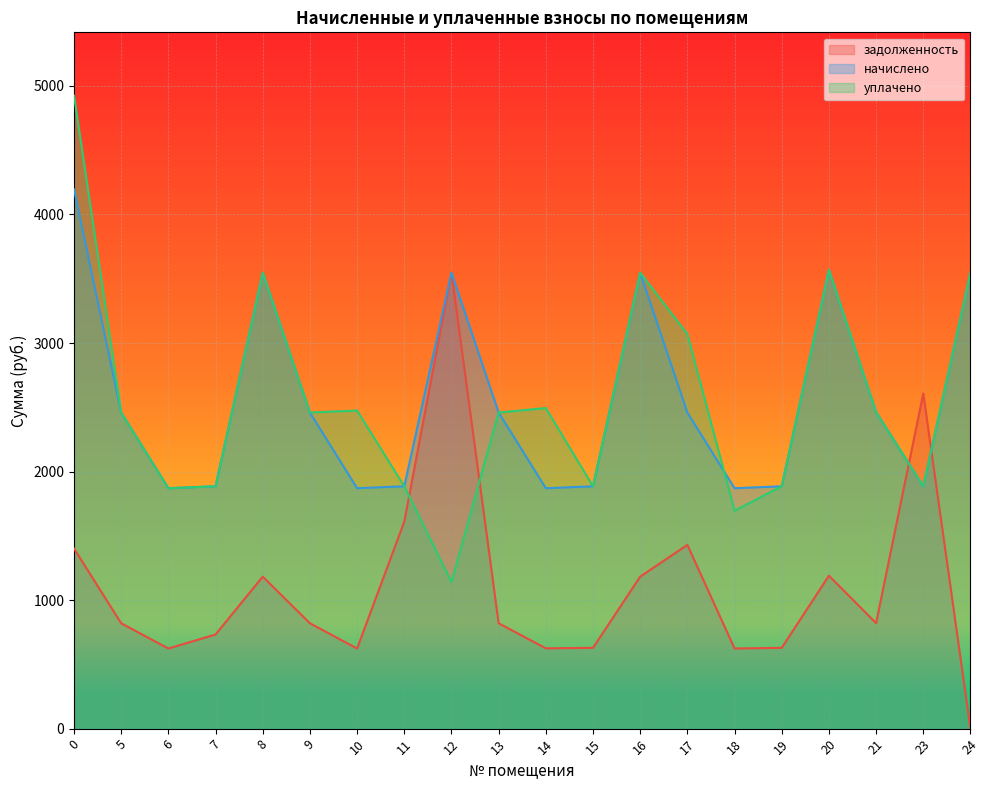

How many interior local peaks does the задолженность series have?

5